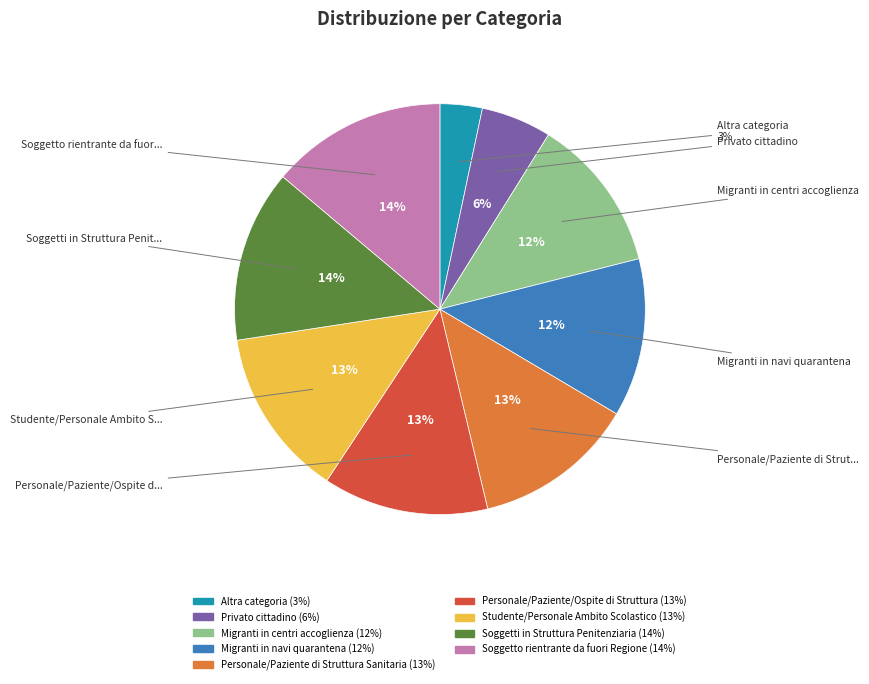

To the nearest percent, what is the combined percentage of Migranti in centri accoglienza and Personale/Paziente/Ospite di Struttura?

25%